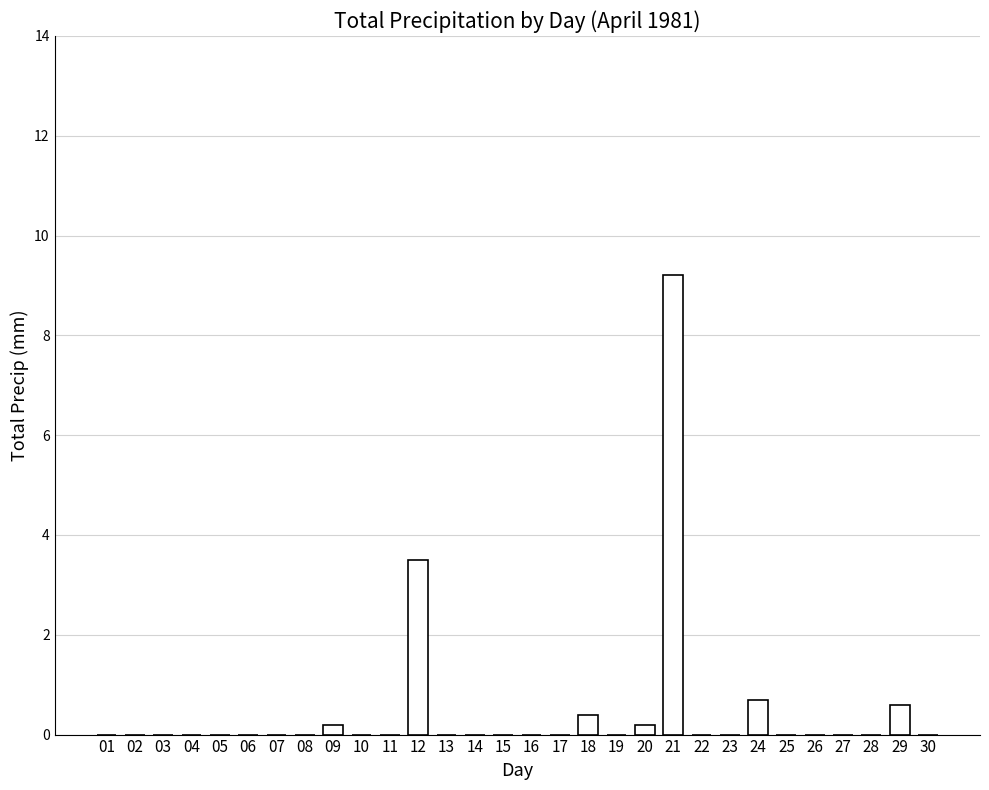

How many categories are shown in the chart?

30